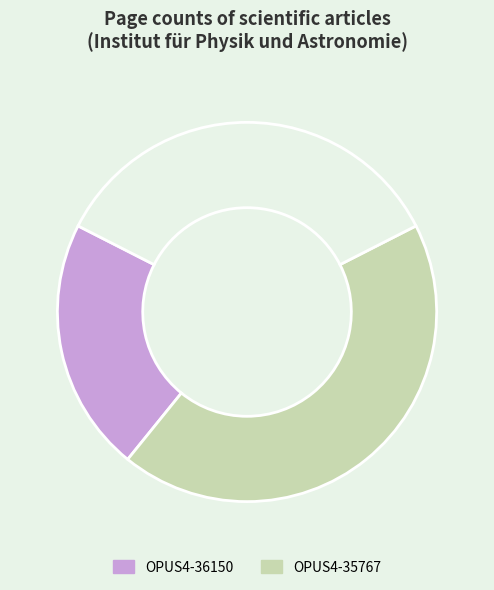

Does any single category account for the majority?

No